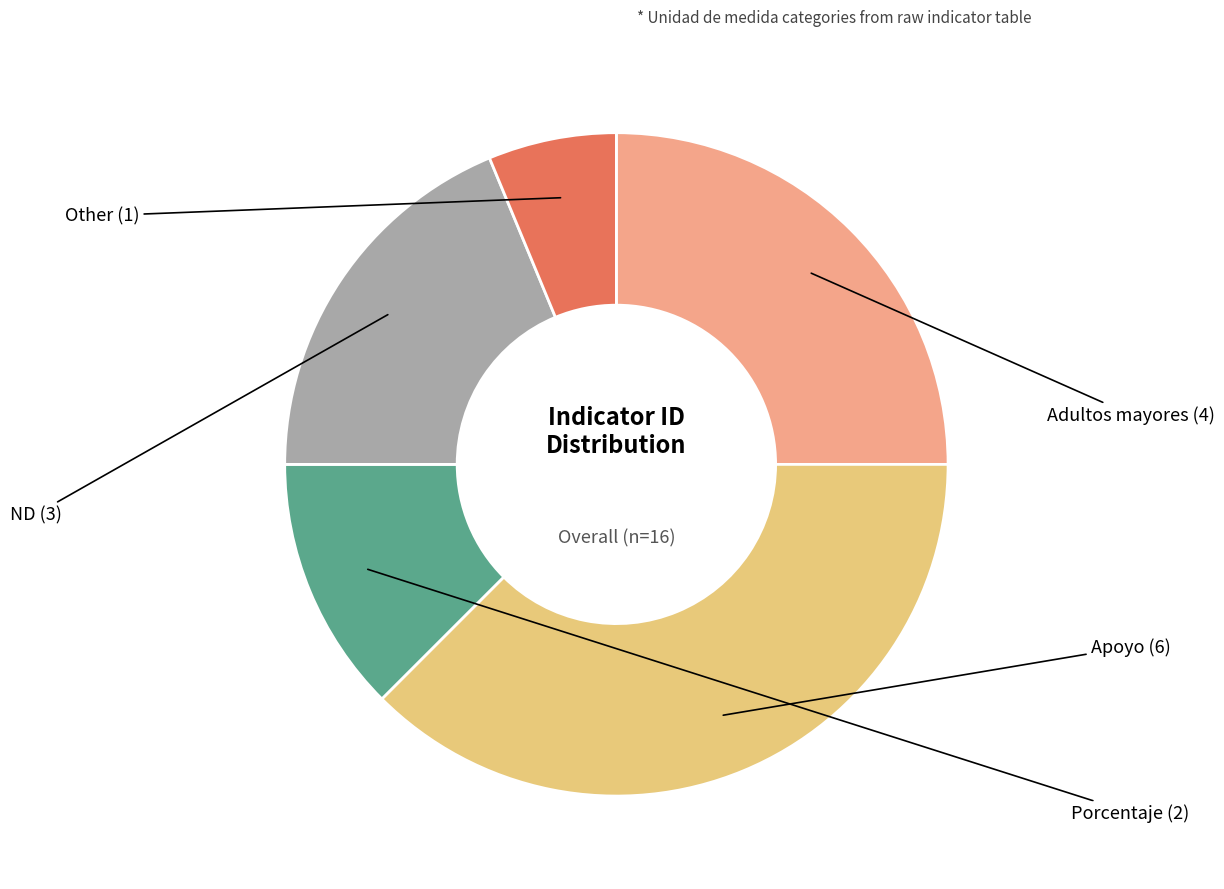

How many slices are in this pie chart?

5